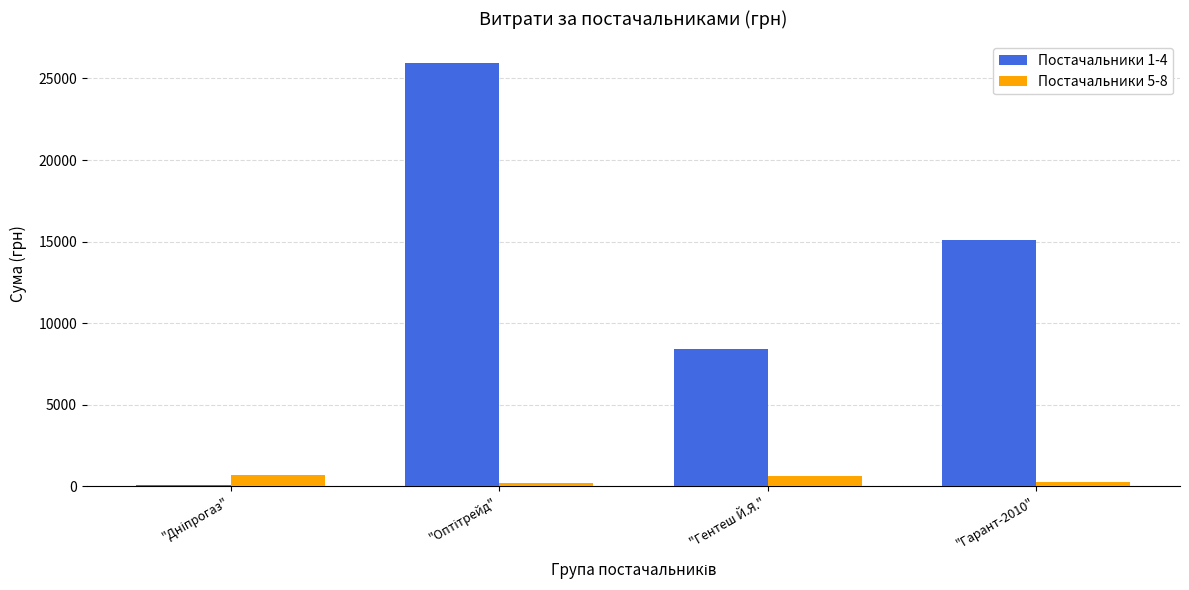

The value of Постачальники 5-8 at "Гарант-2010" is 304.0. True or false?

True